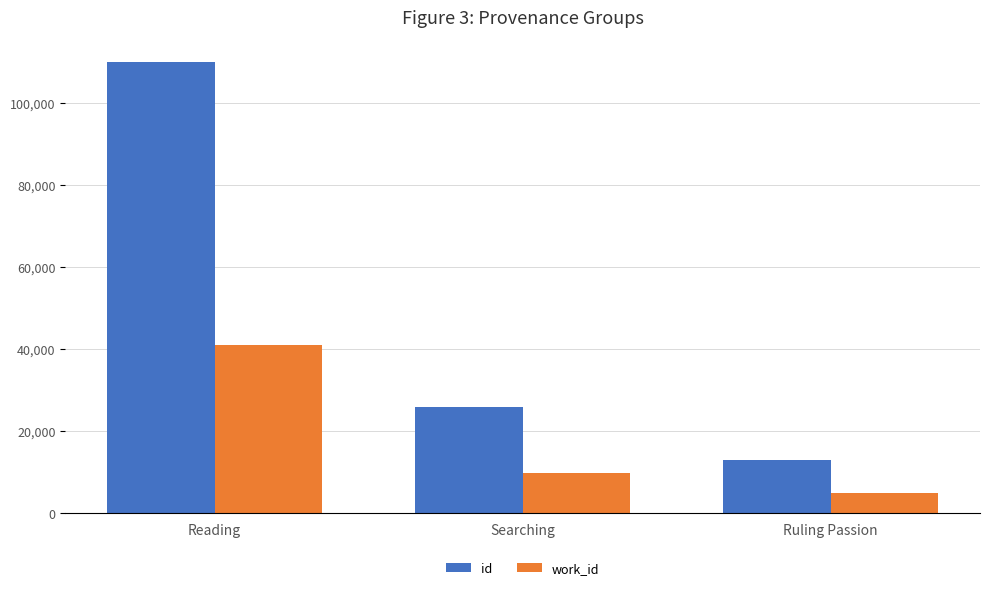

What position from the left is Searching?

2